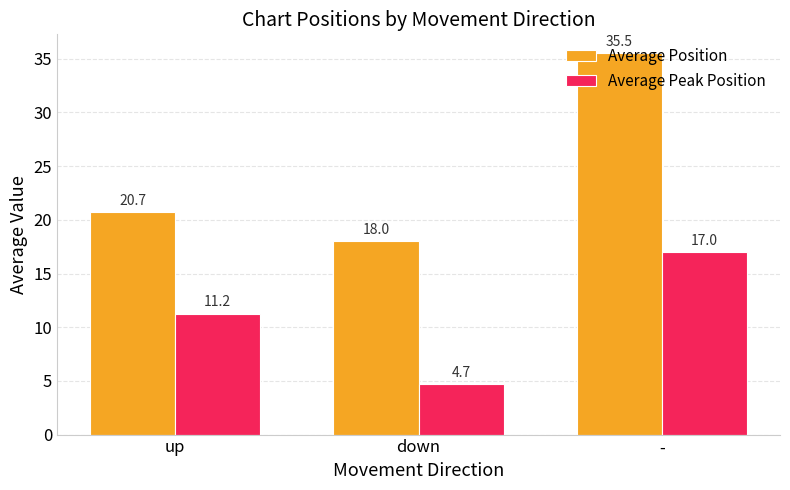

The Average Peak Position series shows 16.0 at up. True or false?

False